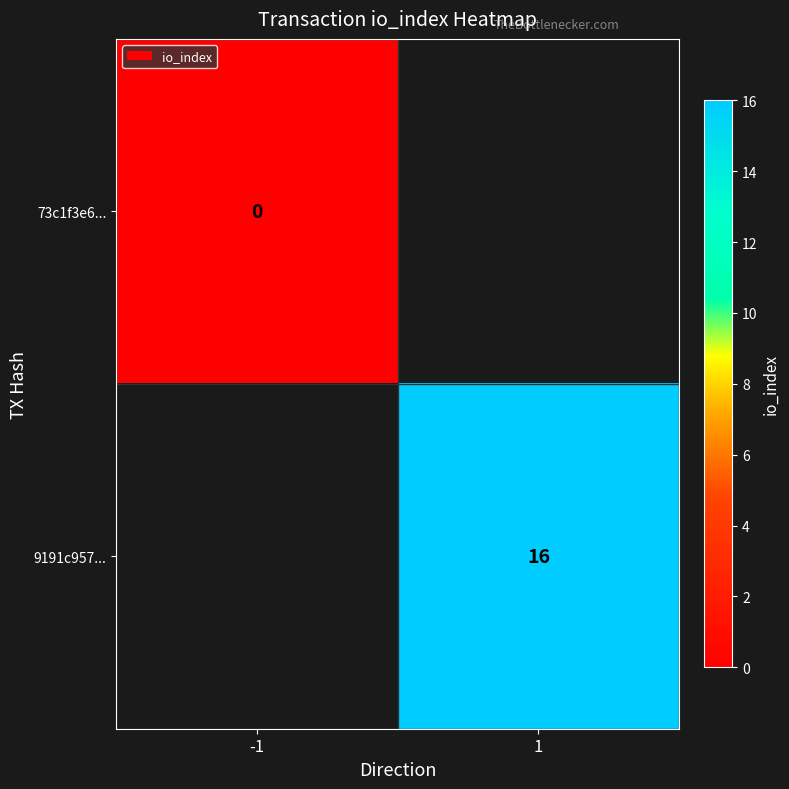

True or false: 9191c957... has a value of 5 at 1.

False